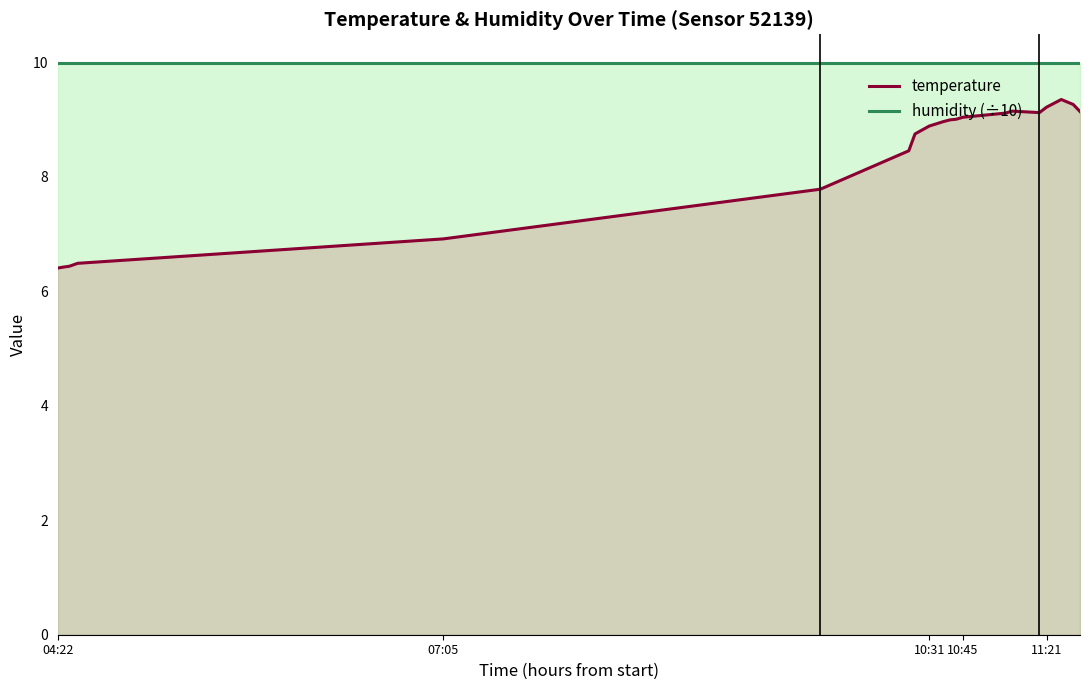

Which series has the largest total across all categories?

humidity (÷10)